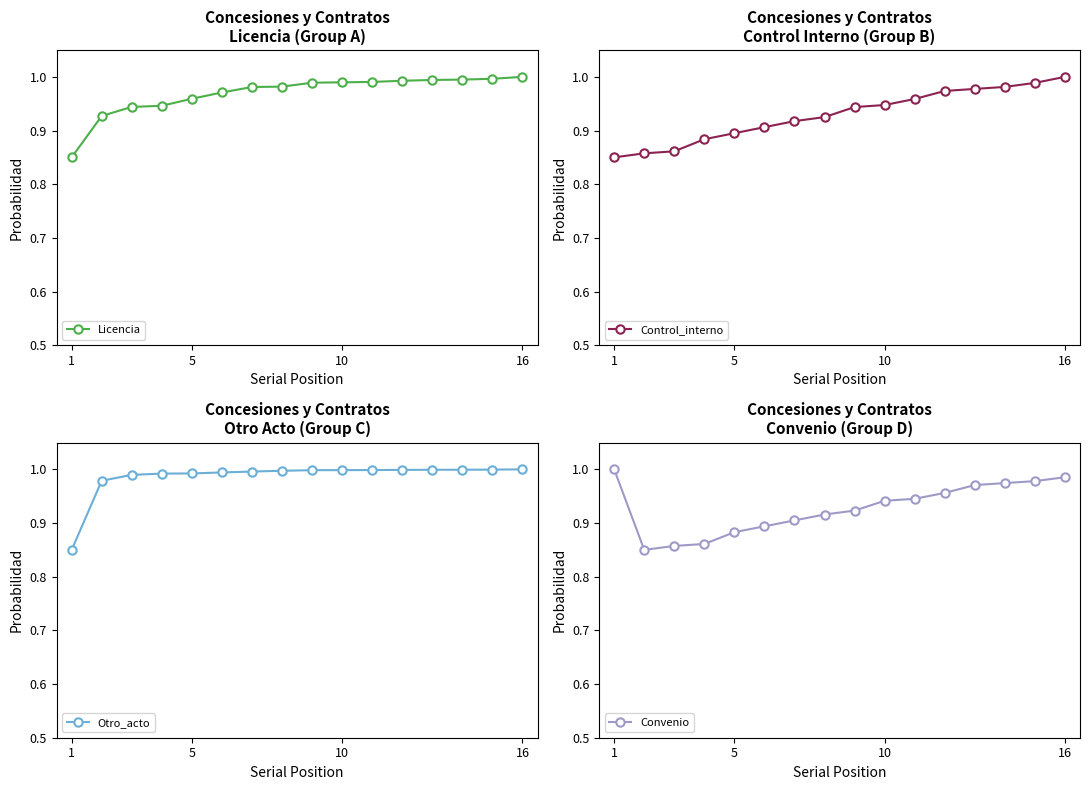

What is the maximum value for Otro_acto?

1.0